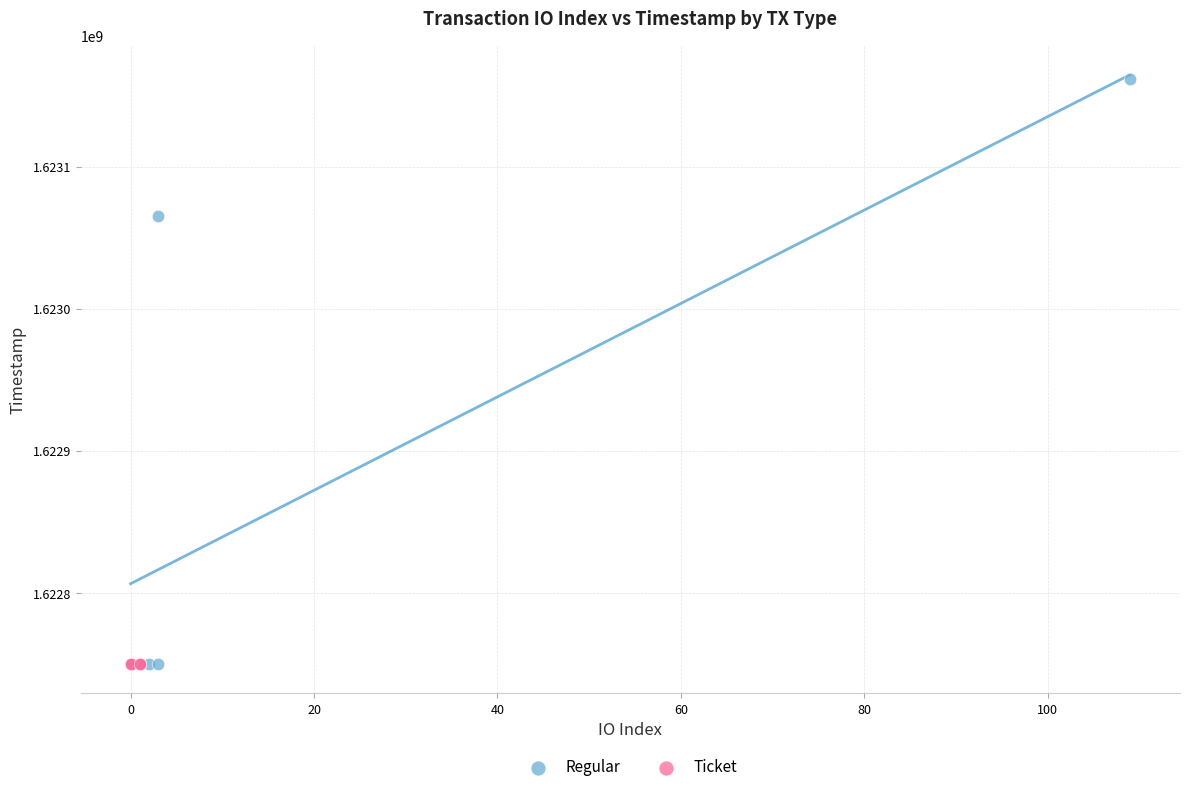

Which series reaches the maximum Y coordinate?

Regular